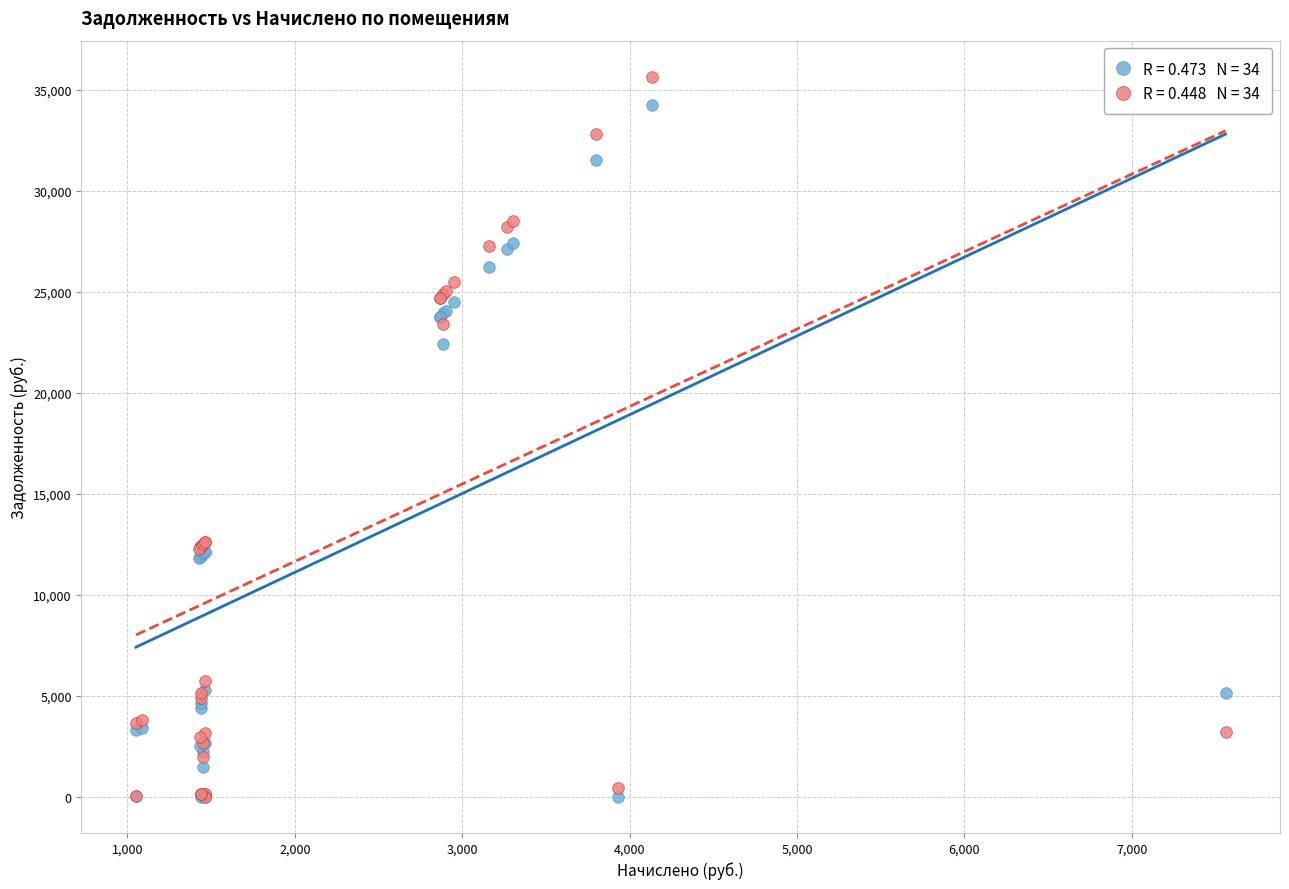

Across all series, what Y value is closest to 17819?

22435.0